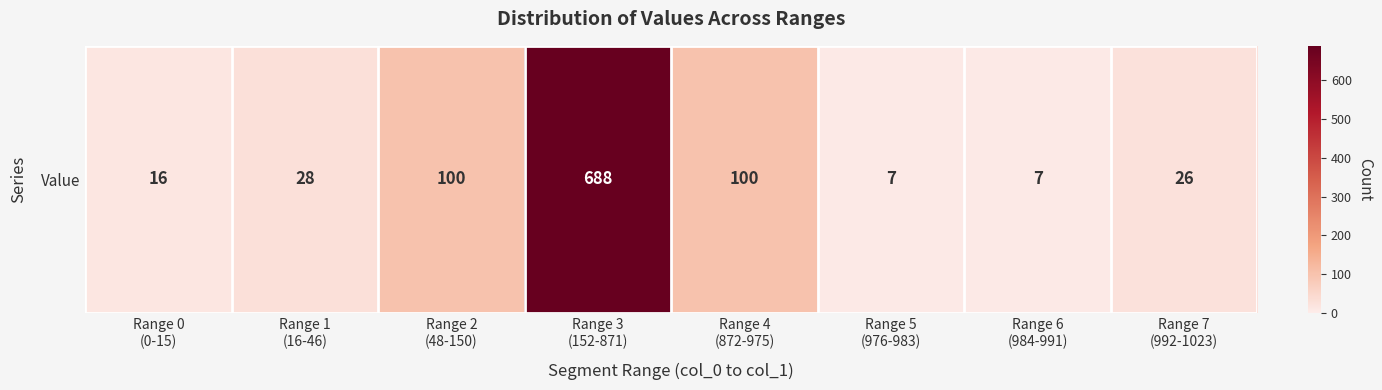

How many data points does each series have?

8